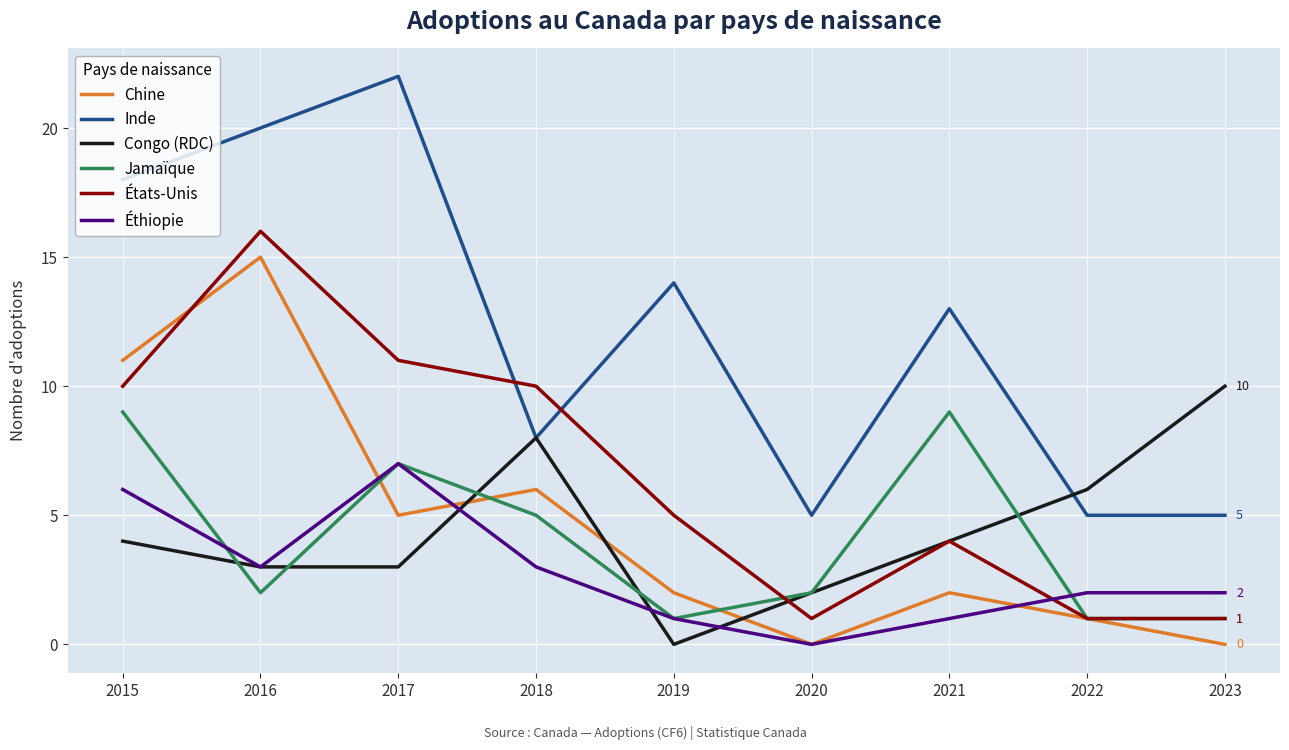

At which label does Congo (RDC) reach its peak?

2023